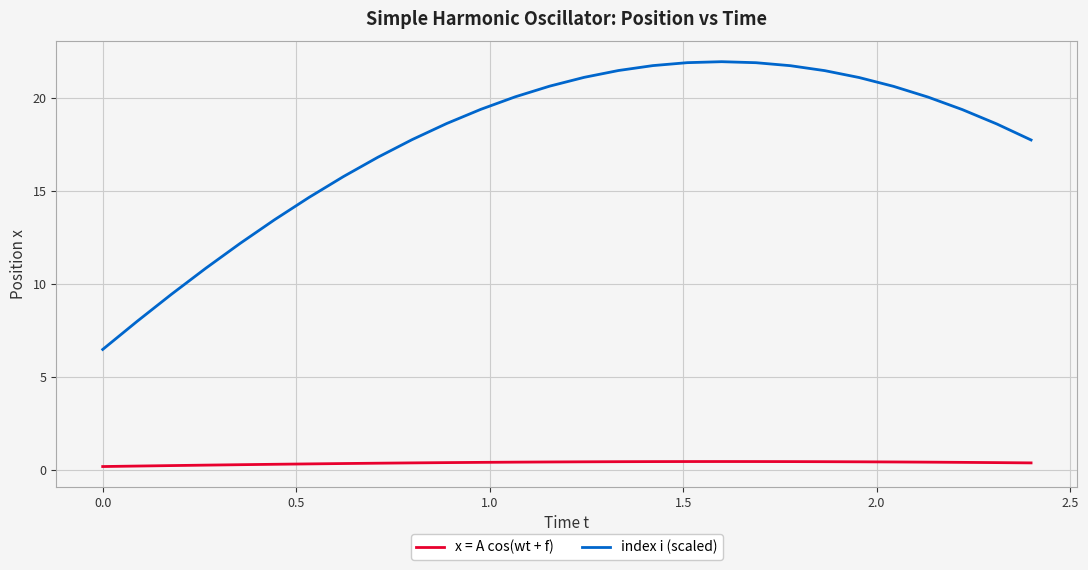

Which series has the widest spread of values?

index i (scaled)